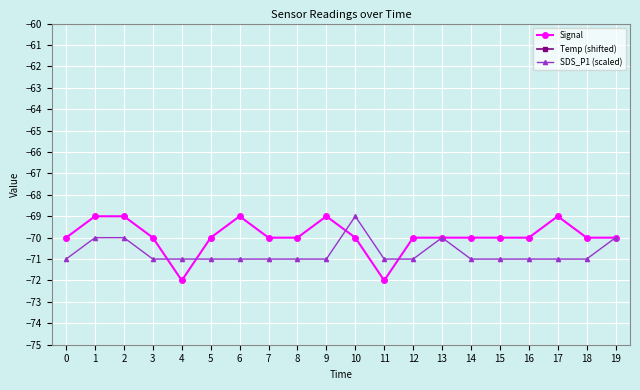

At 13, list the series in order from largest to smallest.

Temp (shifted), Signal, SDS_P1 (scaled)